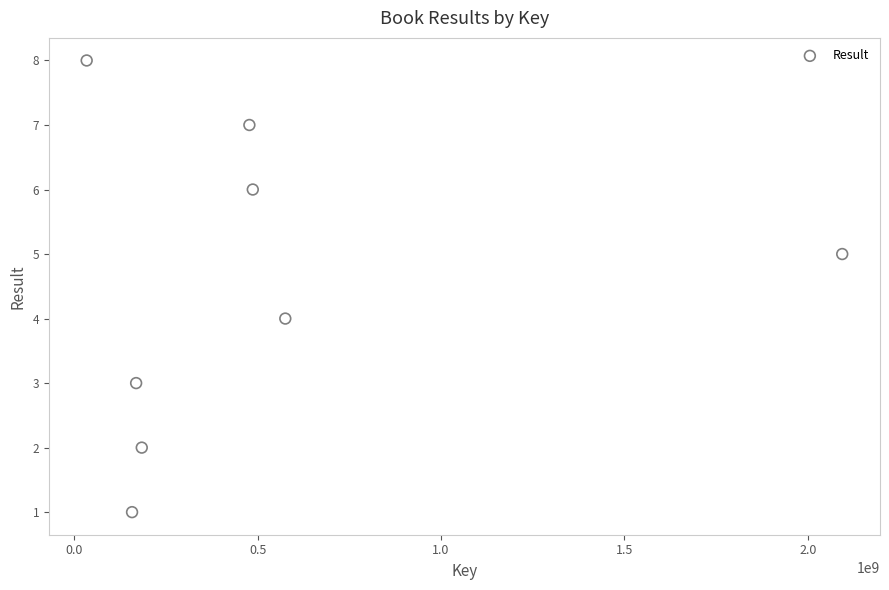

What is the average X value?

522393060